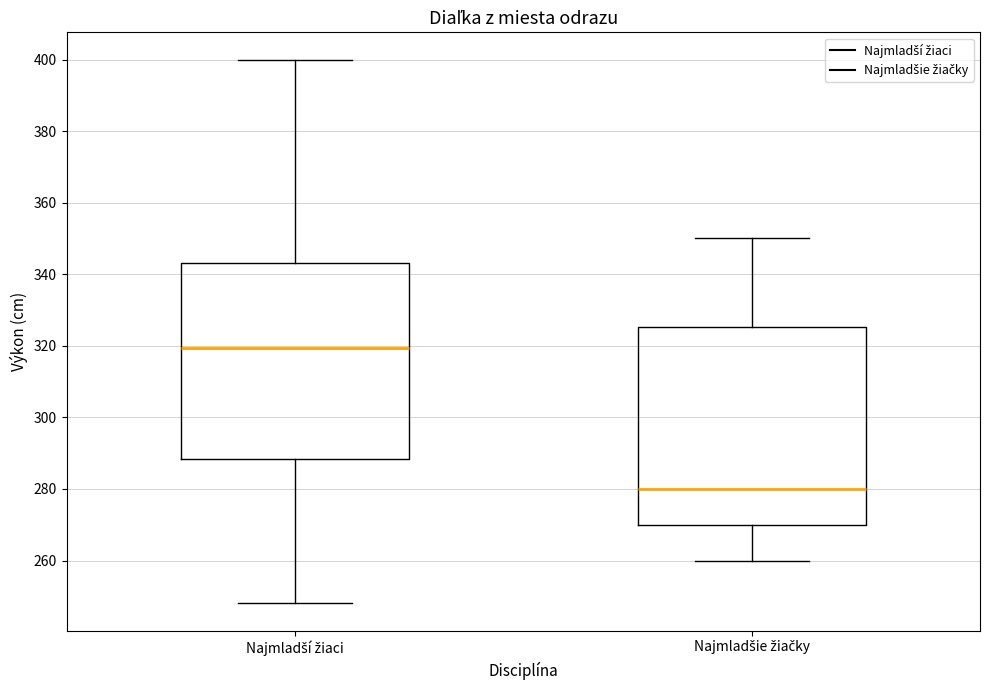

Reading left to right, transcribe this box plot: for each box, give where its median line is, the range the box spans, and where its two whiskers end, as read against the y-axis. The values are not printed on the chart, so give them approximately, as read against the axis.

Najmladší žiaci: median 320, box 288 to 344, whiskers 248 to 400
Najmladšie žiačky: median 280, box 270 to 326, whiskers 260 to 350